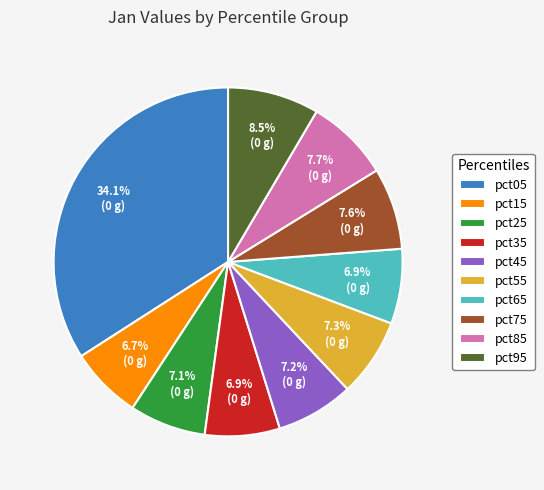

Is pct25 the majority of the pie?

No